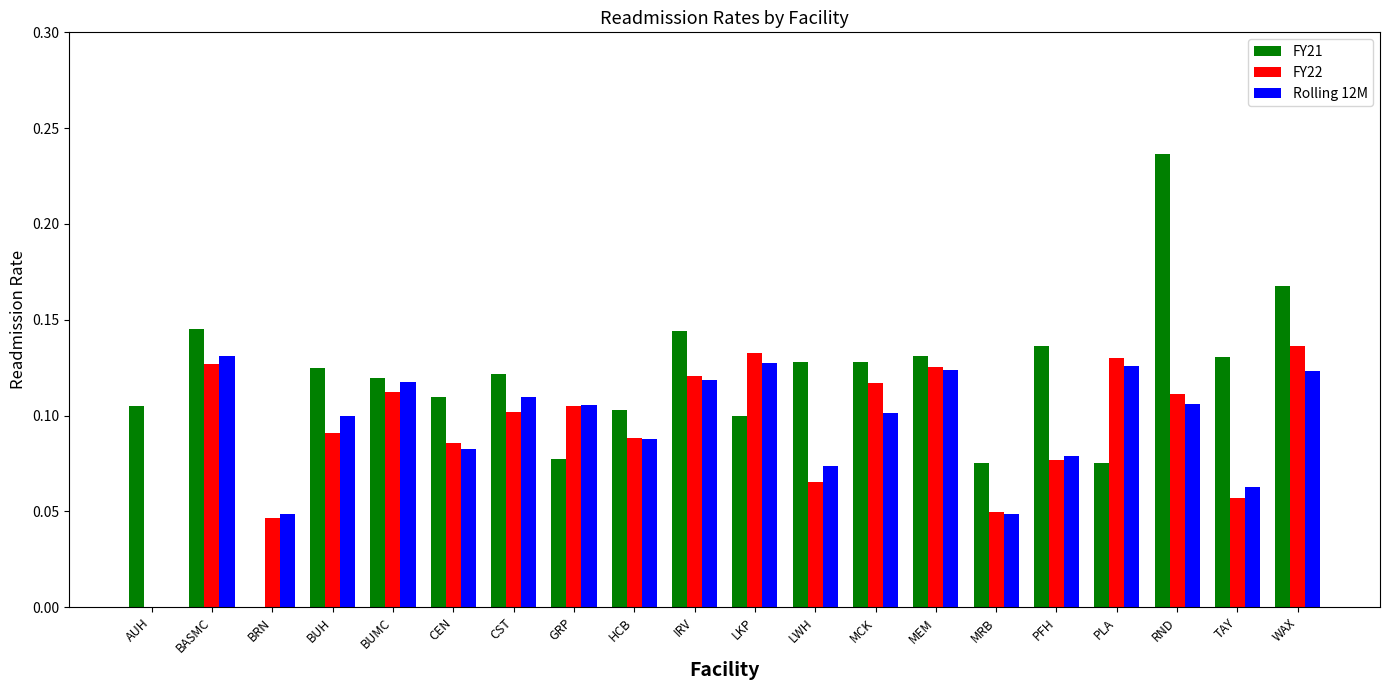

What are all the series names shown in the legend?

FY21, FY22, Rolling 12M